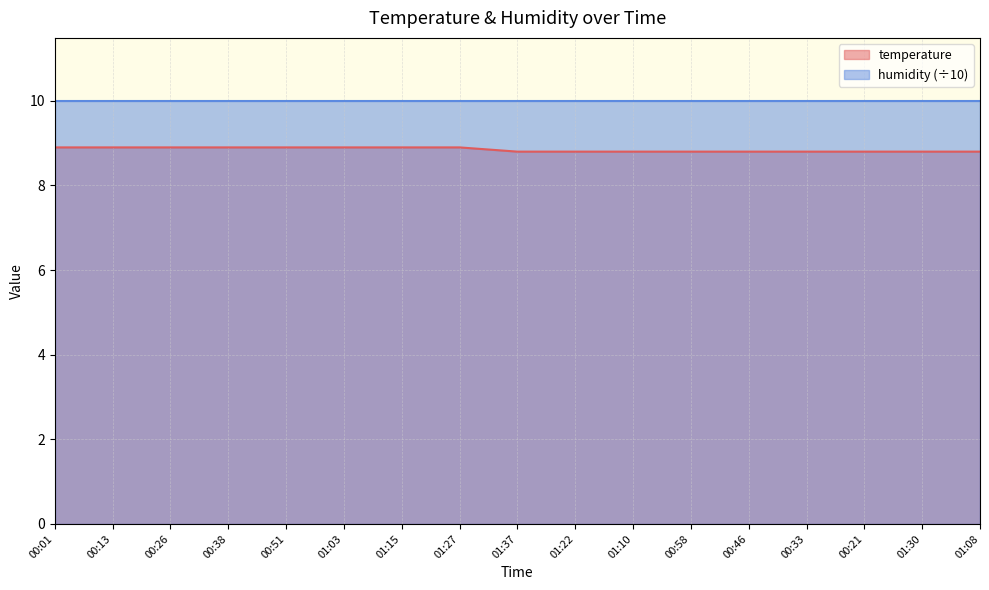

Is it true that the value at 01:10 is 12.1?

False